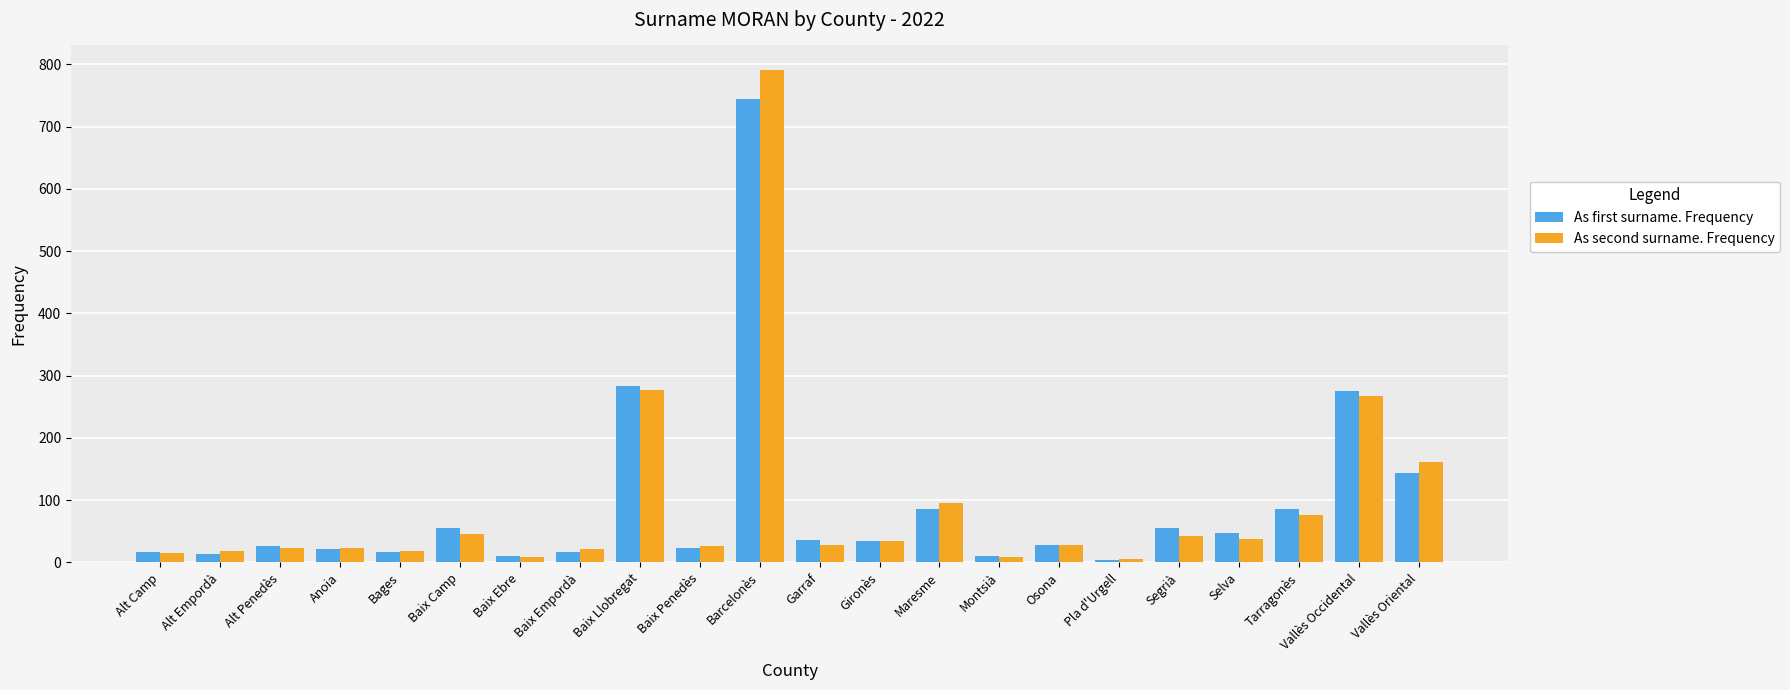

What is the value of the As second surname. Frequency bar at the 6th from the left?

45